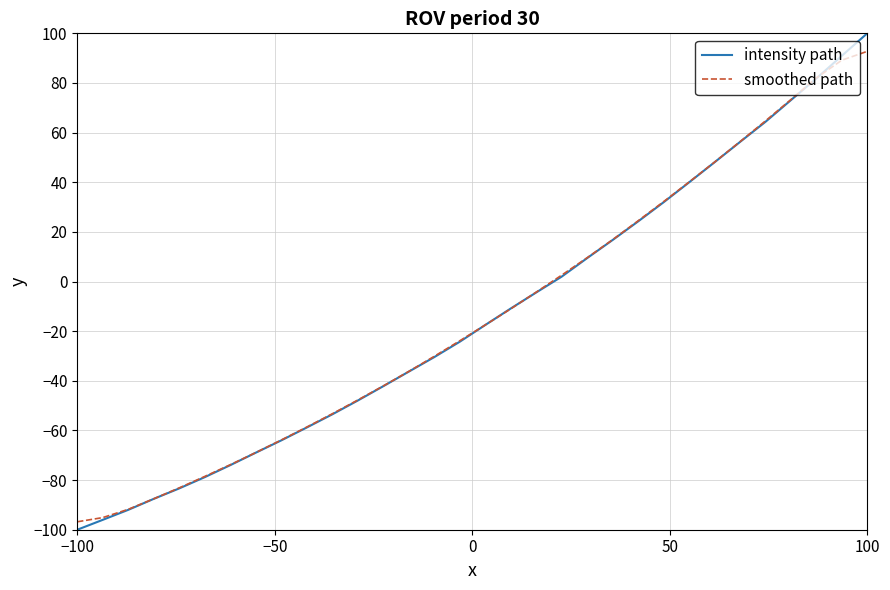

Which series has the widest spread of values?

intensity path